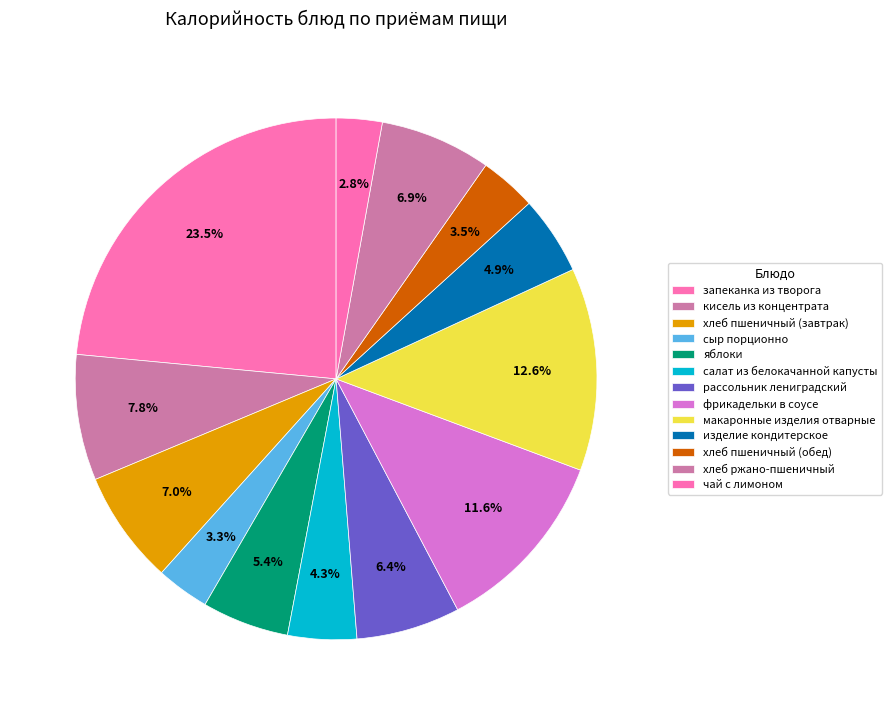

Is it true that хлеб пшеничный (завтрак) is 15% of the pie?

False